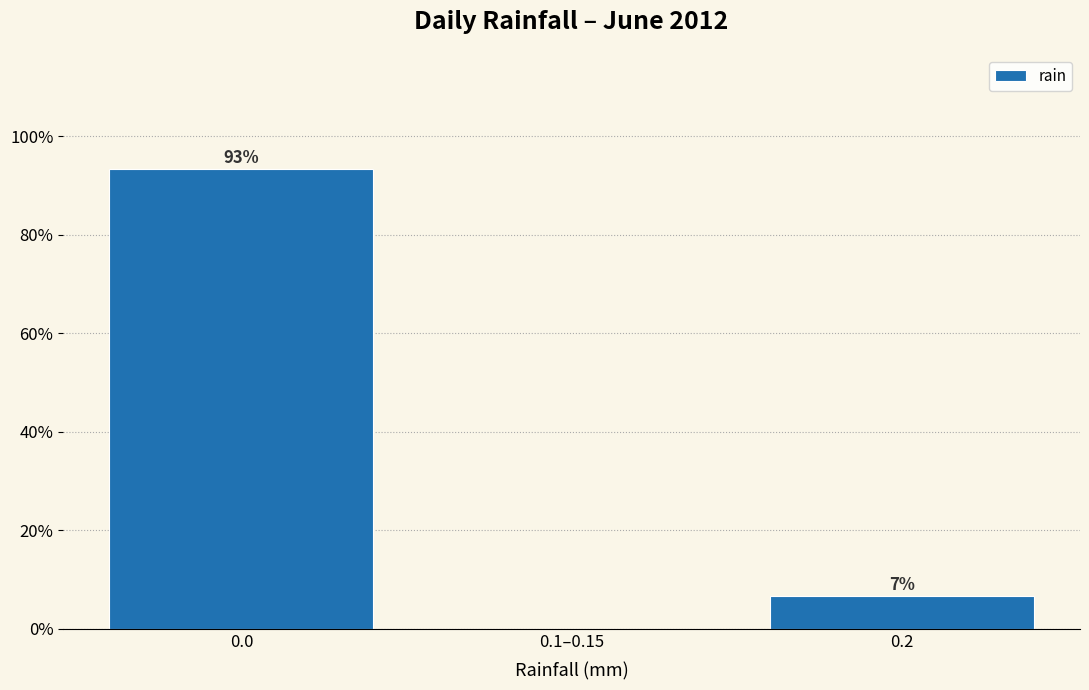

The chart shows a value of 30.1 at 0.1–0.15. True or false?

False